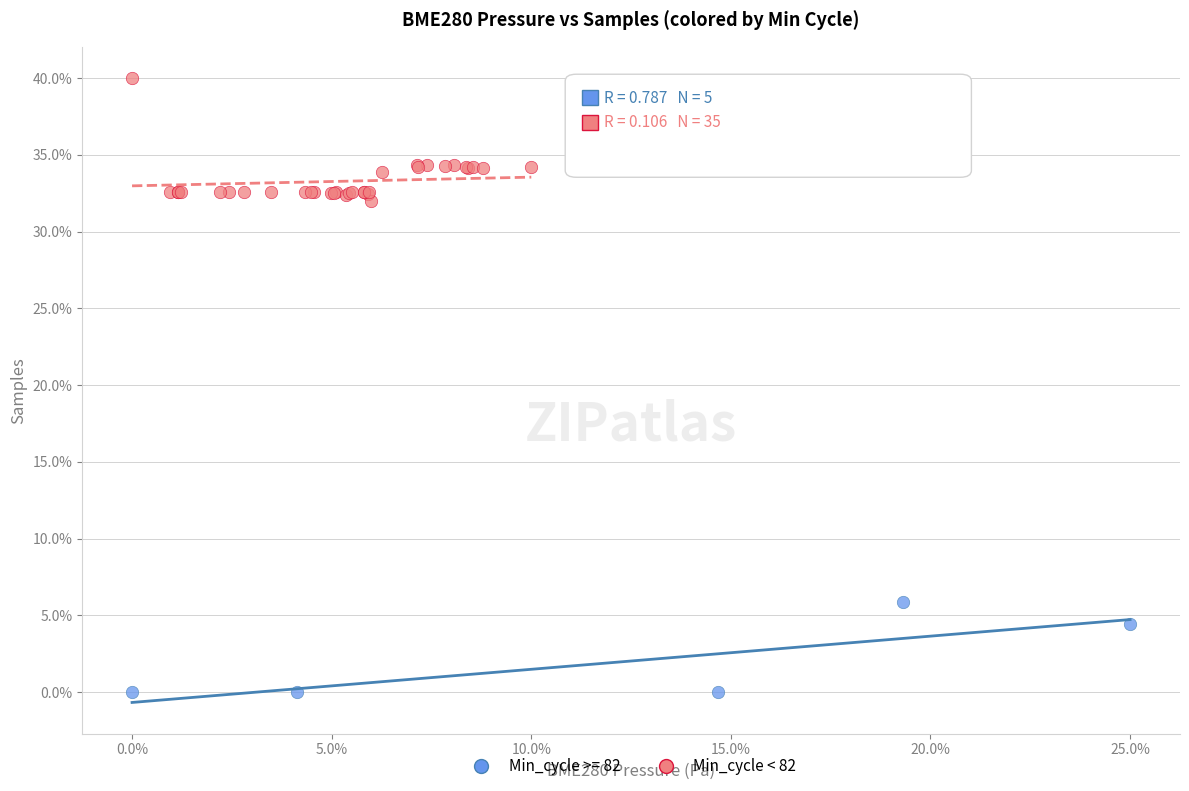

Which series reaches the minimum Y coordinate?

Min_cycle >= 82